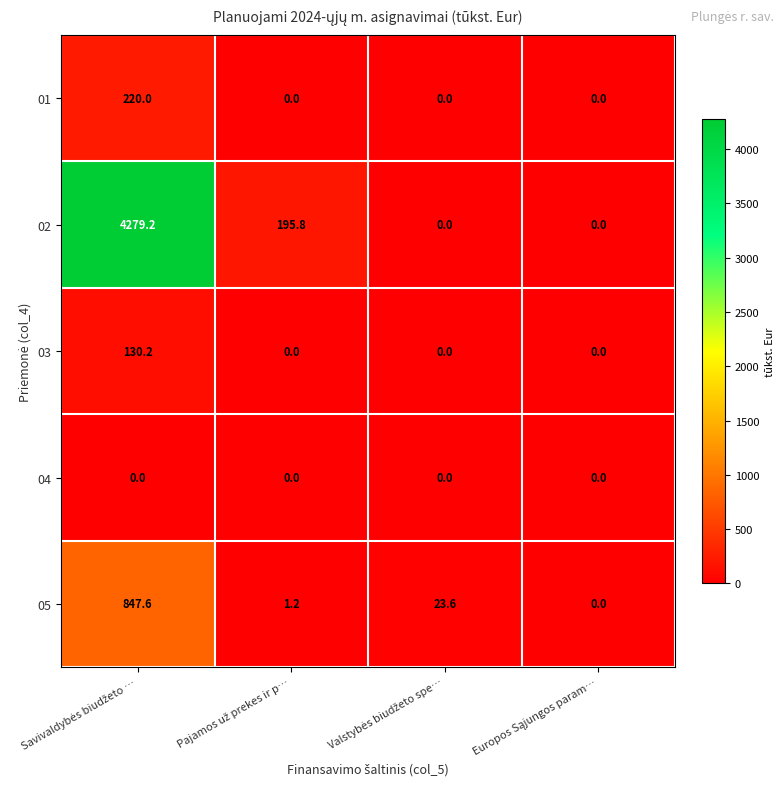

What is the greatest value displayed?

4279.2